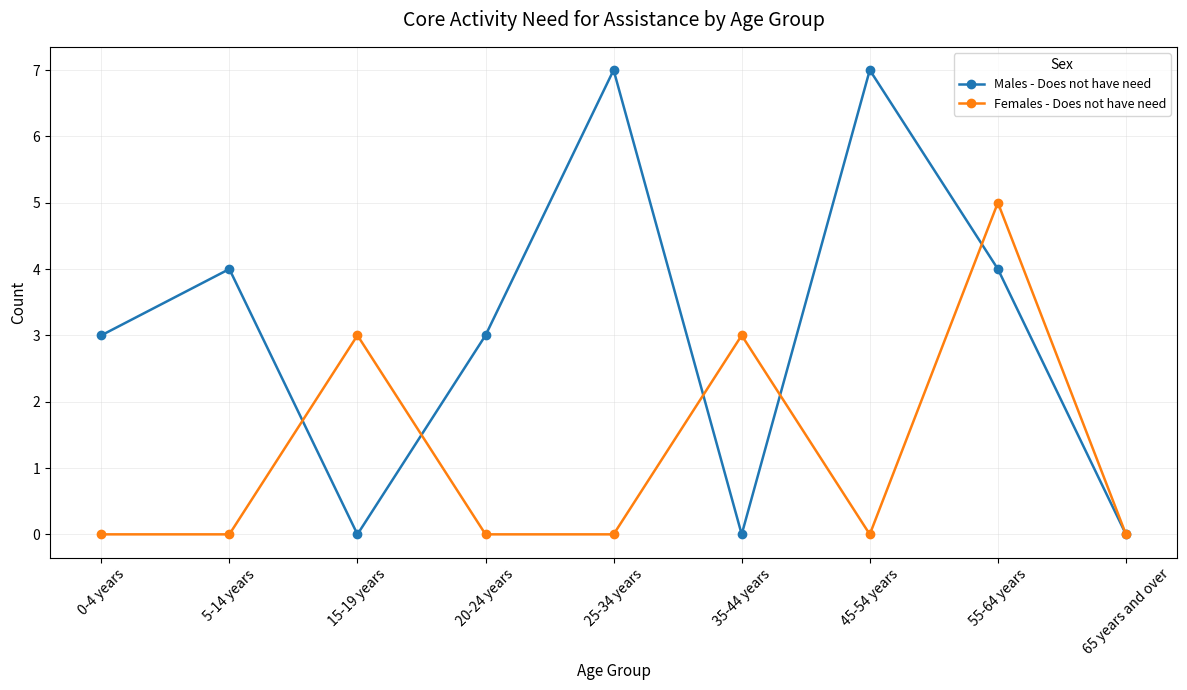

What is the difference between the second highest and minimum values in the Females - Does not have need series?

3